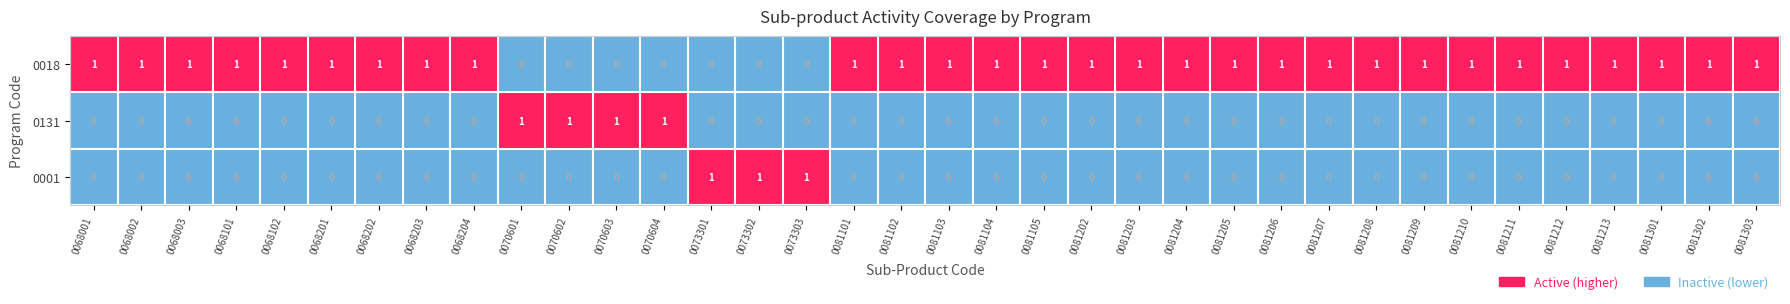

Count the number of data series in this chart.

3